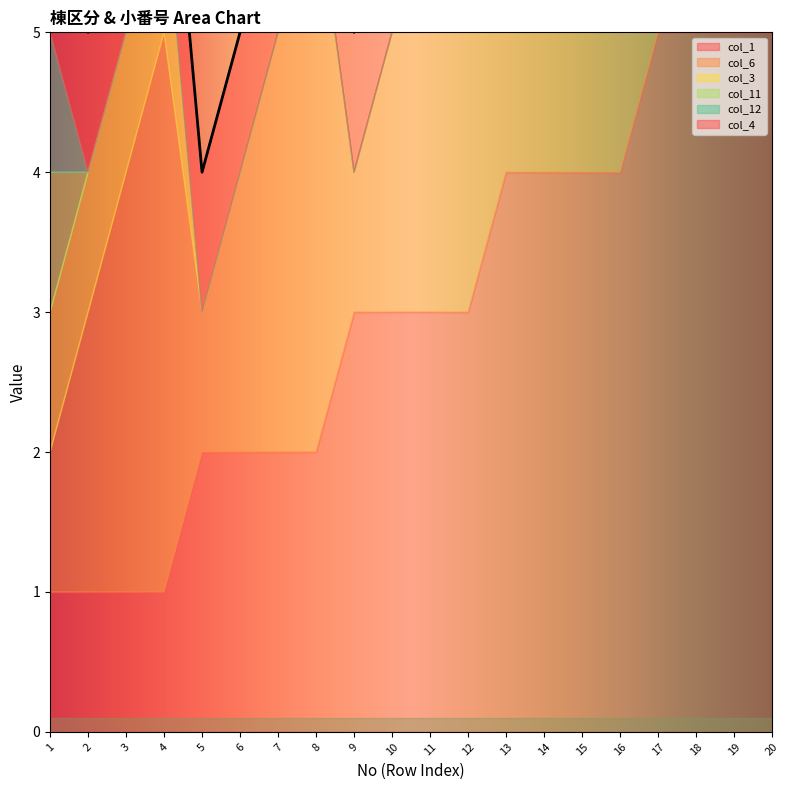

What is the sum of the col_4 values at 7 and 16?

2